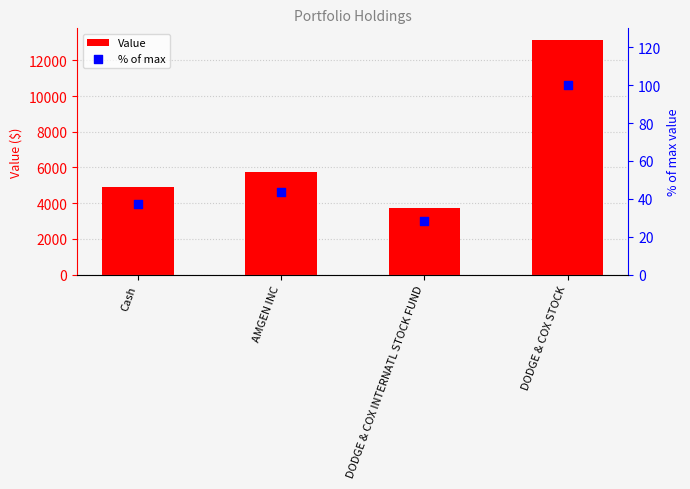

Which series has the largest total across all categories?

Value